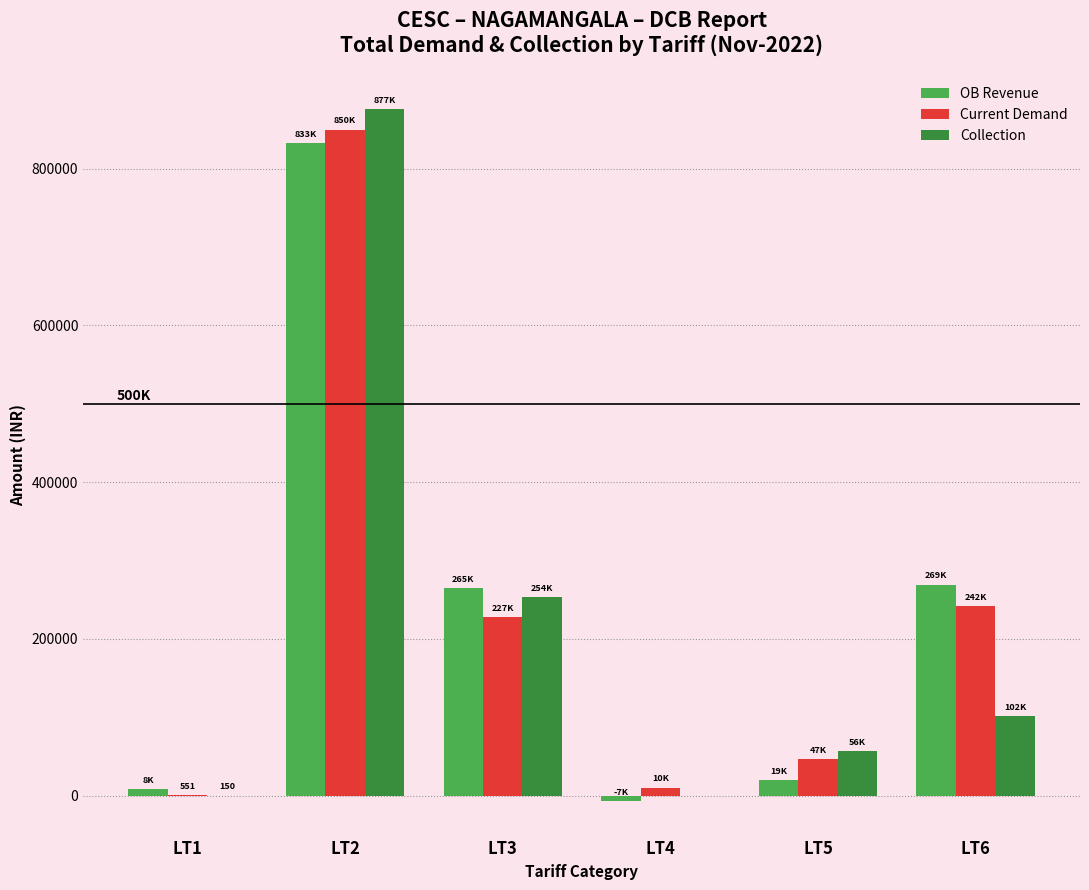

What is the difference between the OB Revenue values at LT5 and LT6?

249783.4